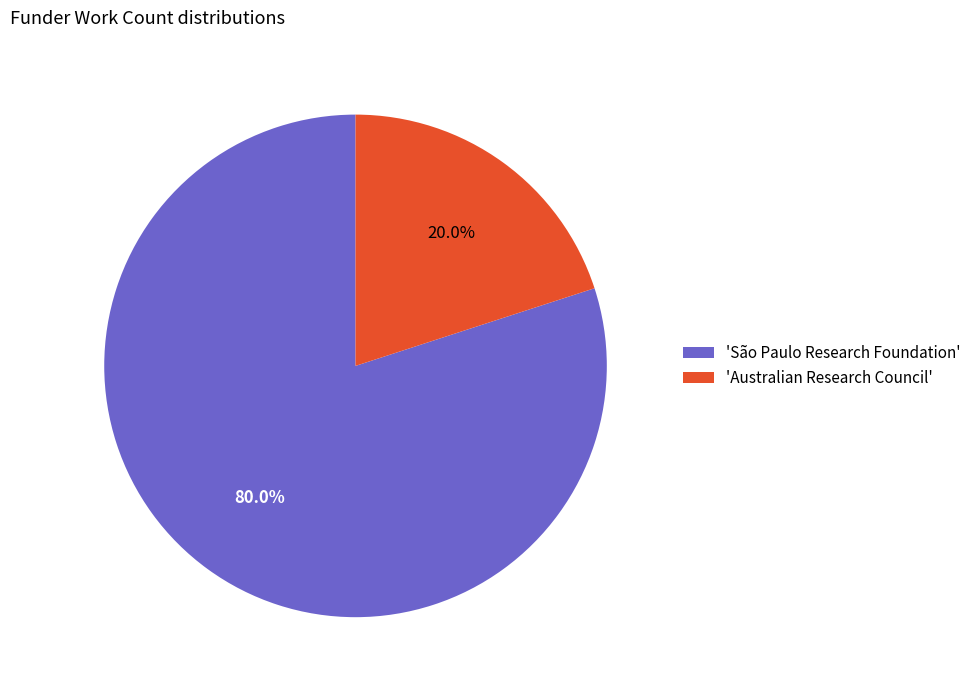

Is the sum of 'Australian Research Council' and 'São Paulo Research Foundation' greater than half?

Yes